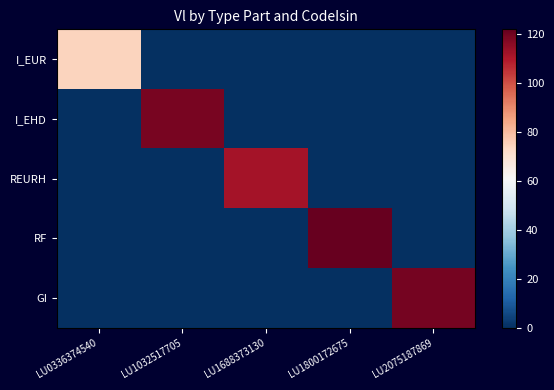

The value of GI at LU0336374540 is 0.0. True or false?

True